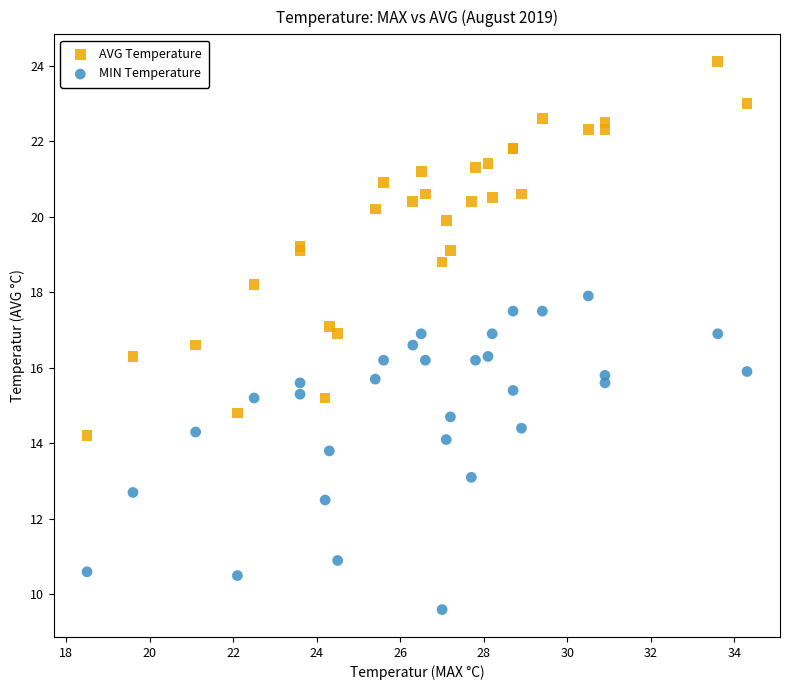

Which series reaches the minimum Y coordinate?

MIN Temperature